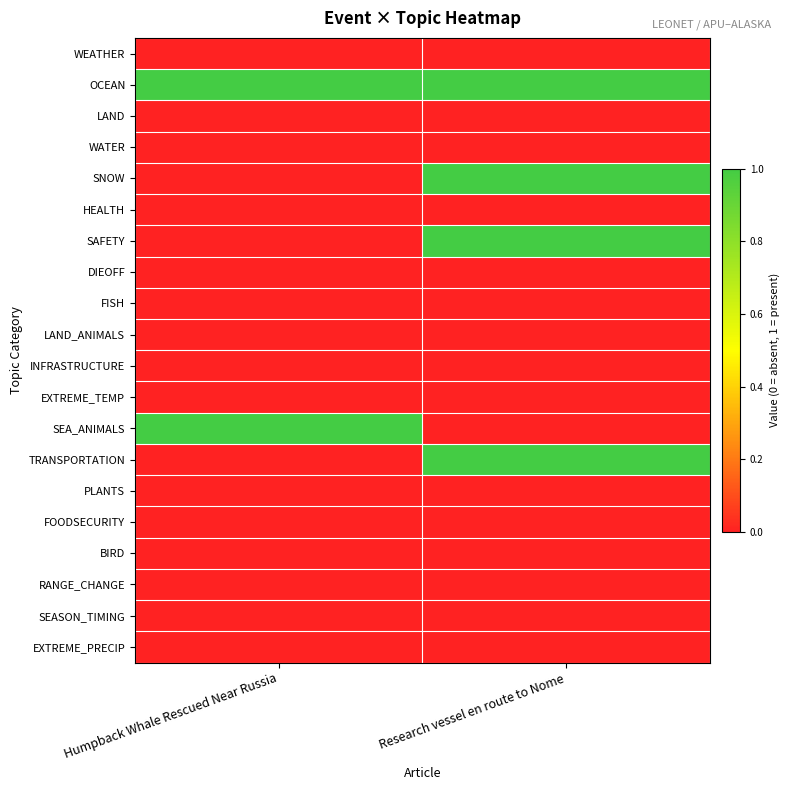

What is the greatest value displayed?

1